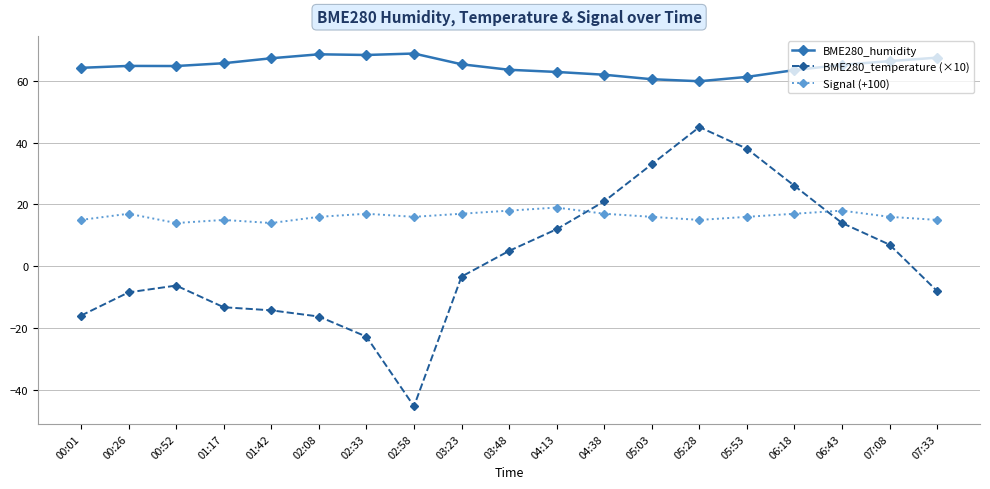

True or false: BME280_temperature (×10) and BME280_humidity intersect in this chart.

False